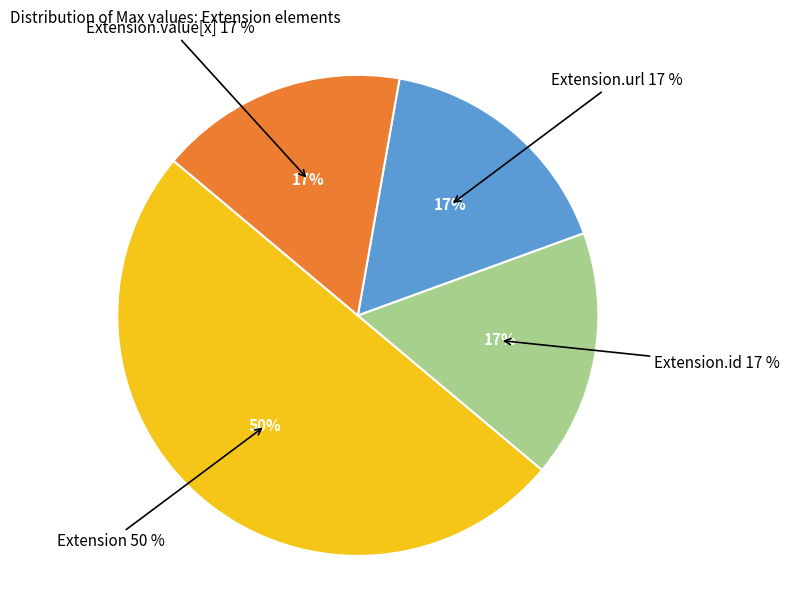

Count the number of slices in the pie.

5